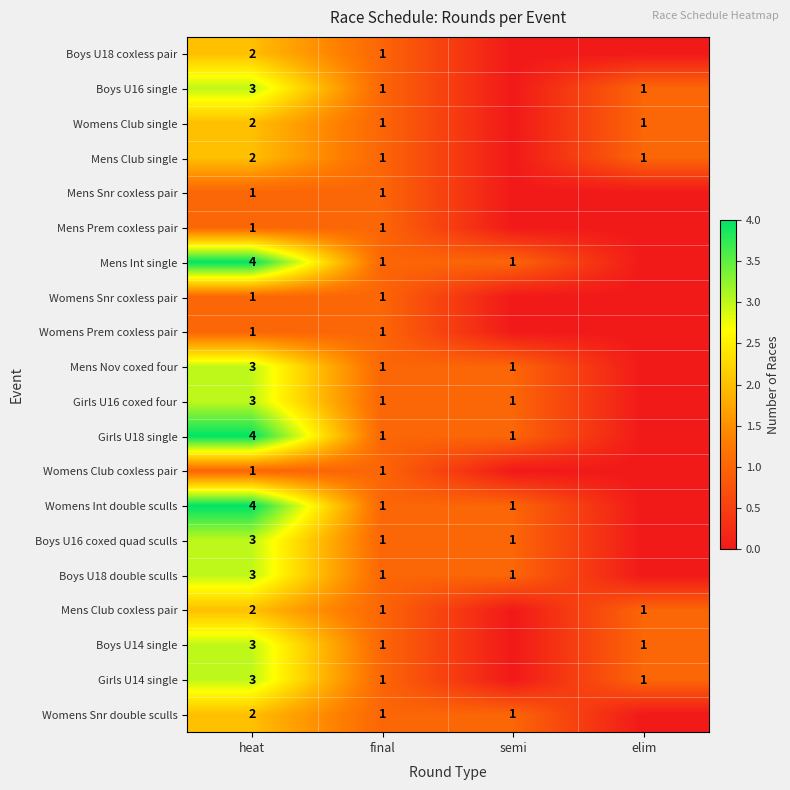

What is the total value across all series at final?

20